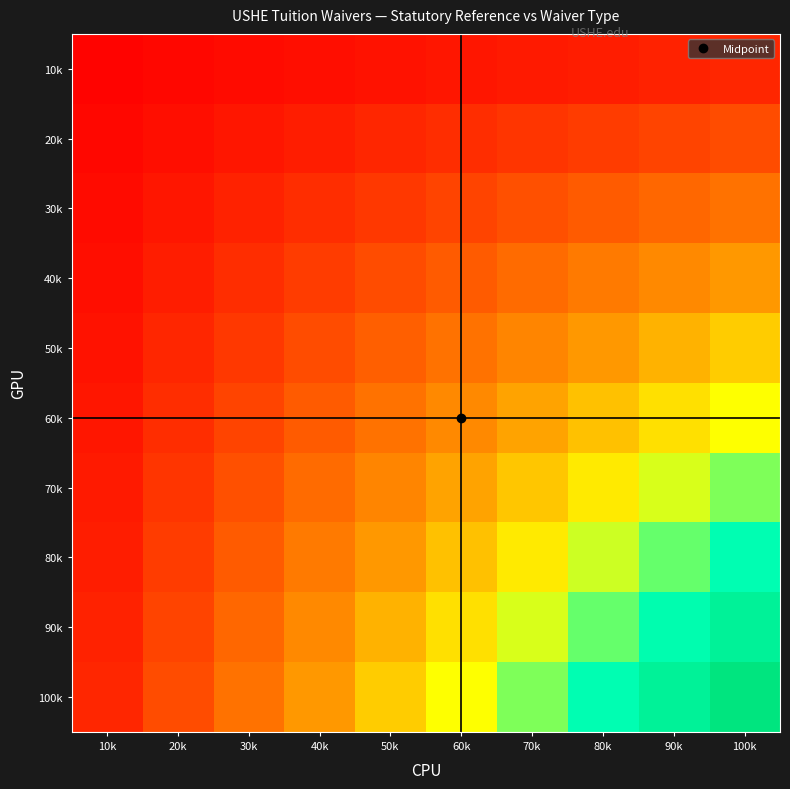

Which has a higher value, 10k or 70k?

70k